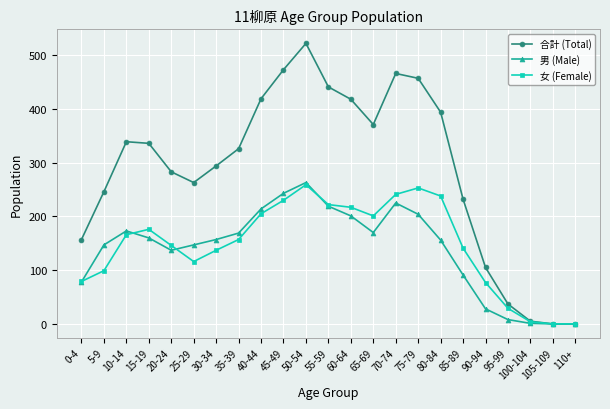

What is the highest value of the 女 (Female) series?

259